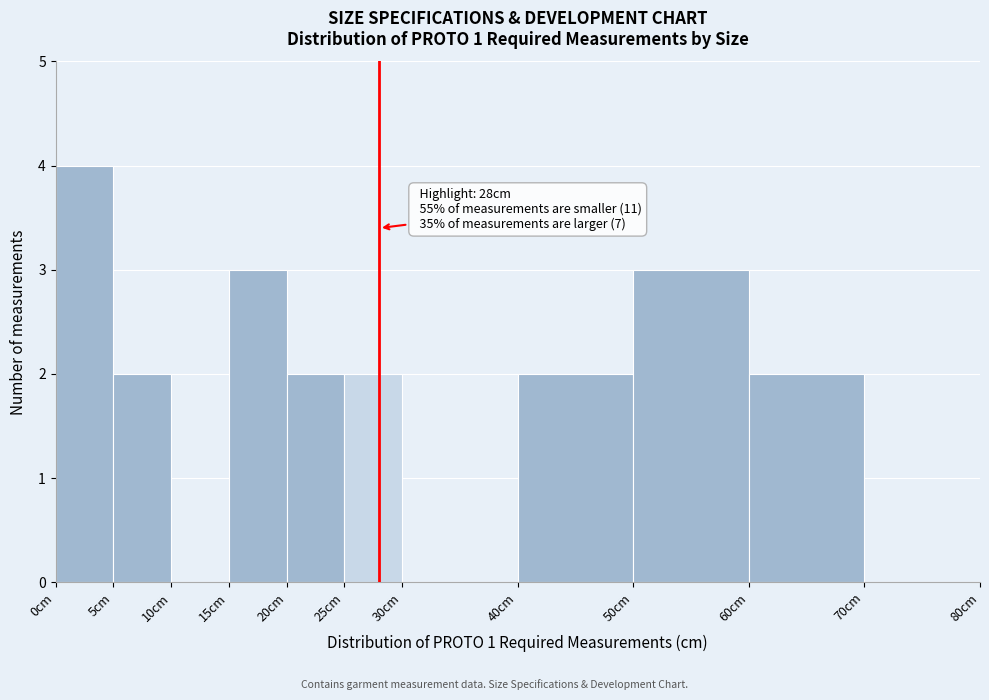

Which range on the x-axis has the tallest bar?

0 to 5